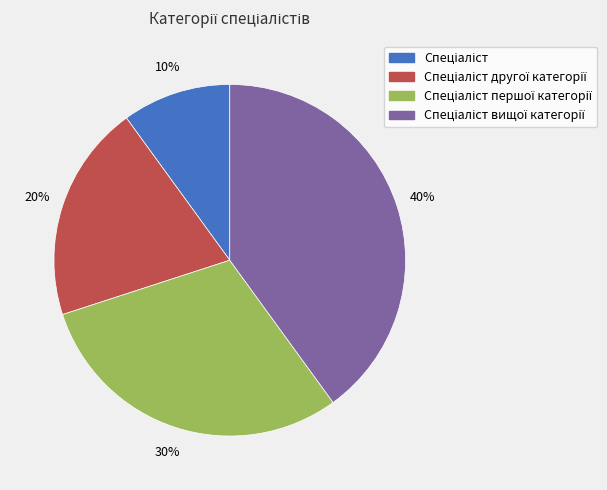

Does any single category account for the majority?

No